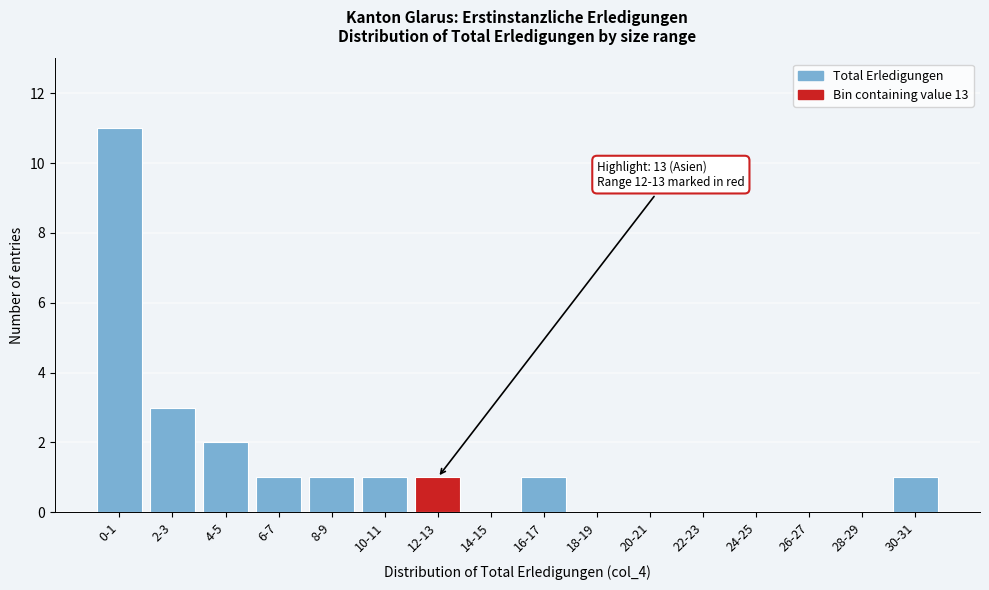

Reading left to right, what are all the values shown in this chart?

0-1=11	2-3=3	4-5=2	6-7=1	8-9=1	10-11=1	12-13=1	14-15=0	16-17=1	18-19=0	20-21=0	22-23=0	24-25=0	26-27=0	28-29=0	30-31=1